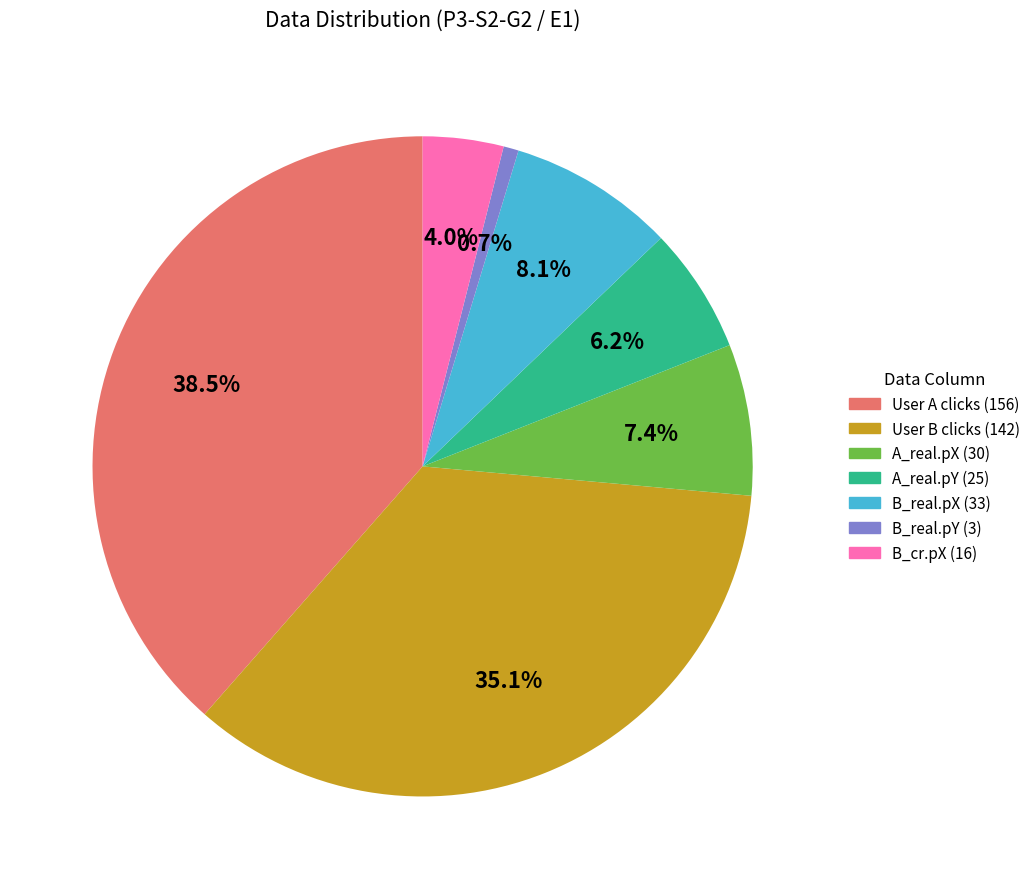

Combined, what portion of the pie is User A clicks (156) and A_real.pY (25)?

44.7%